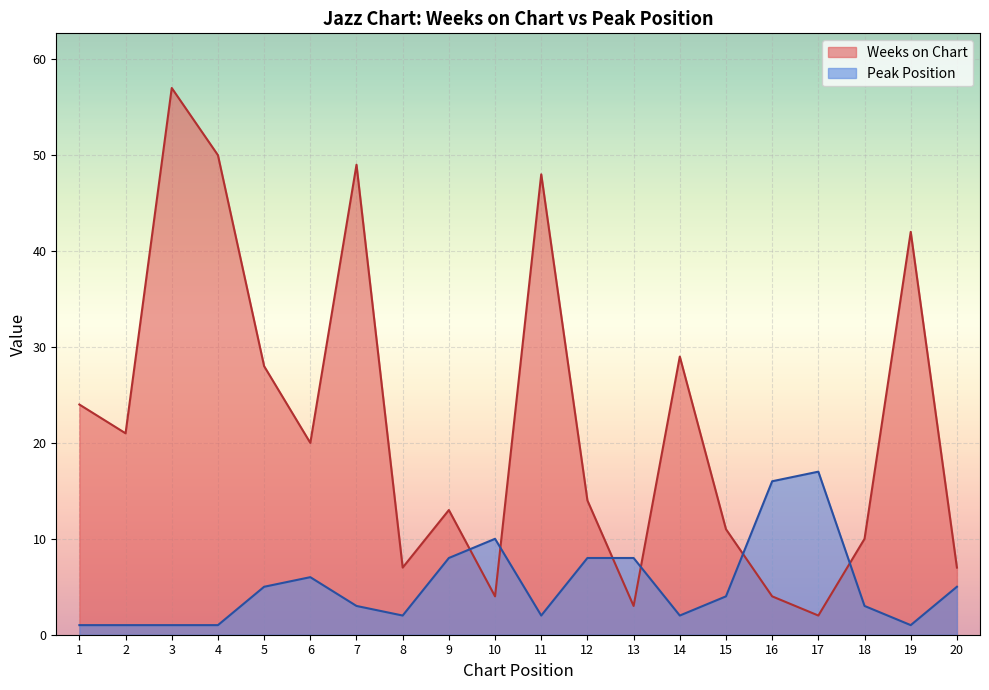

How many lines are shown in the chart?

2